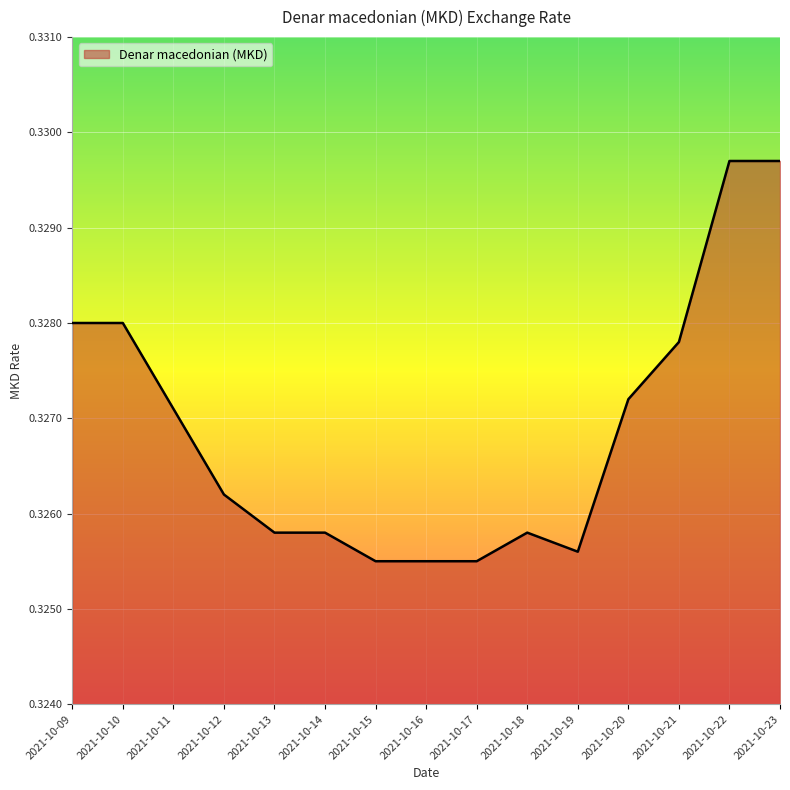

Which has a higher value, 2021-10-21 or 2021-10-19?

2021-10-21